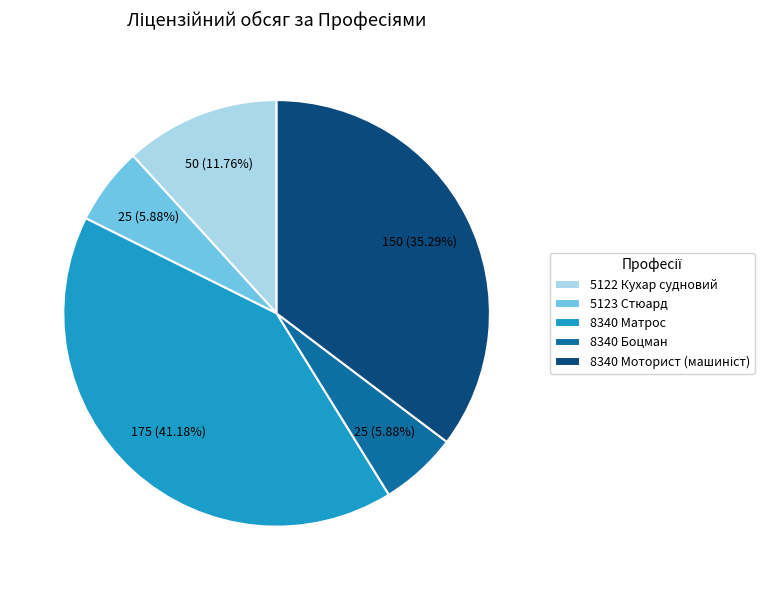

Between 8340 Боцман and 5122 Кухар судновий, which is larger?

5122 Кухар судновий